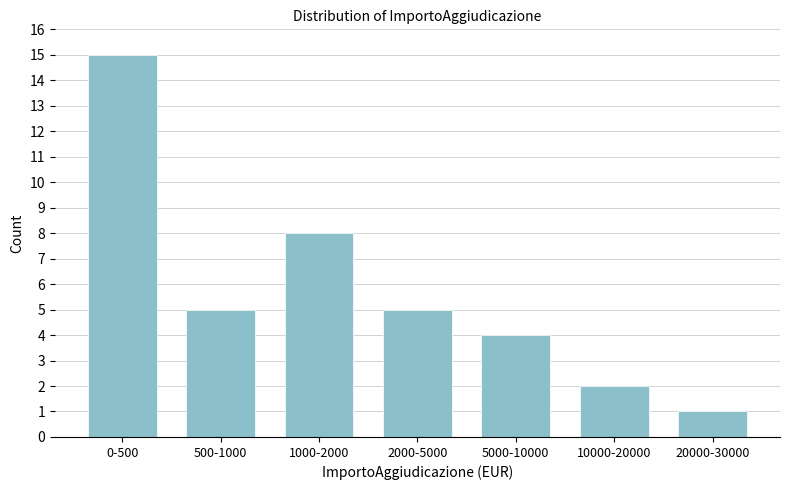

Reading left to right, extract all data points from this chart.

15	5	8	5	4	2	1